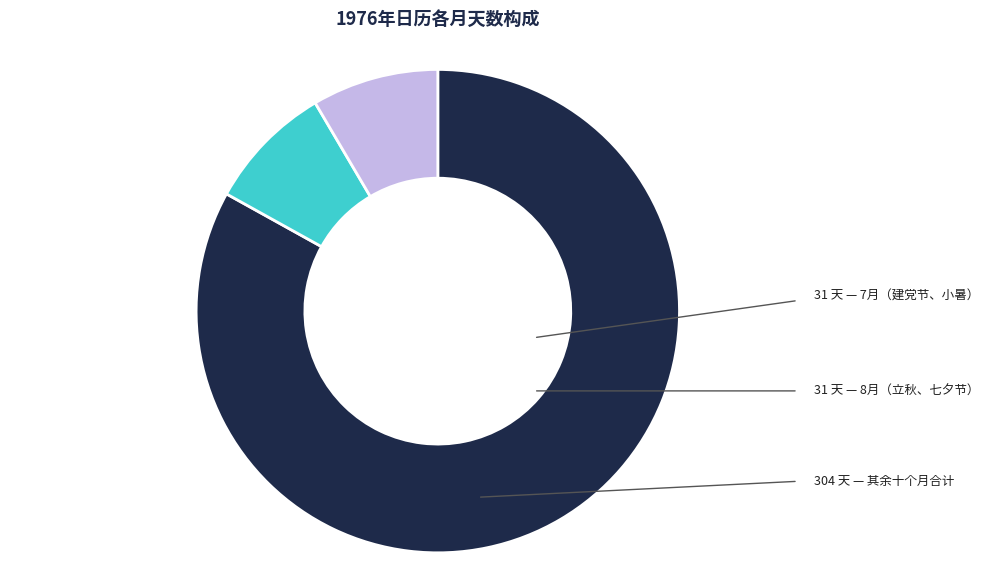

Is there any slice that represents more than half of the pie?

Yes